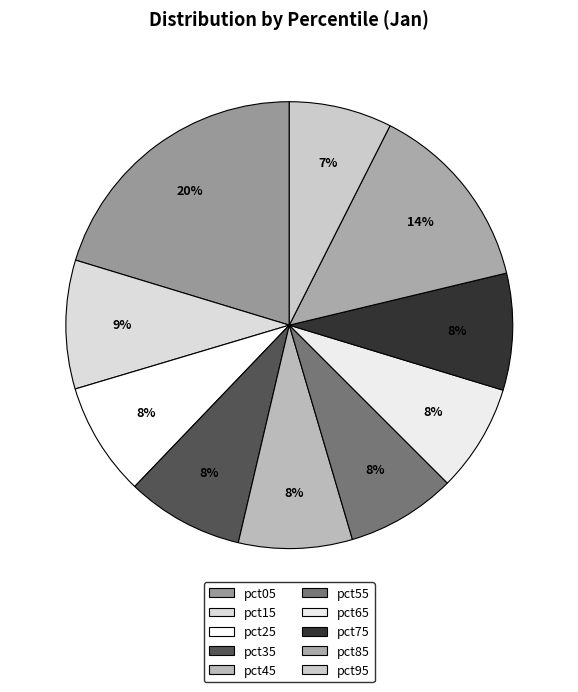

To the nearest percent, what is the combined percentage of pct15 and pct75?

18%